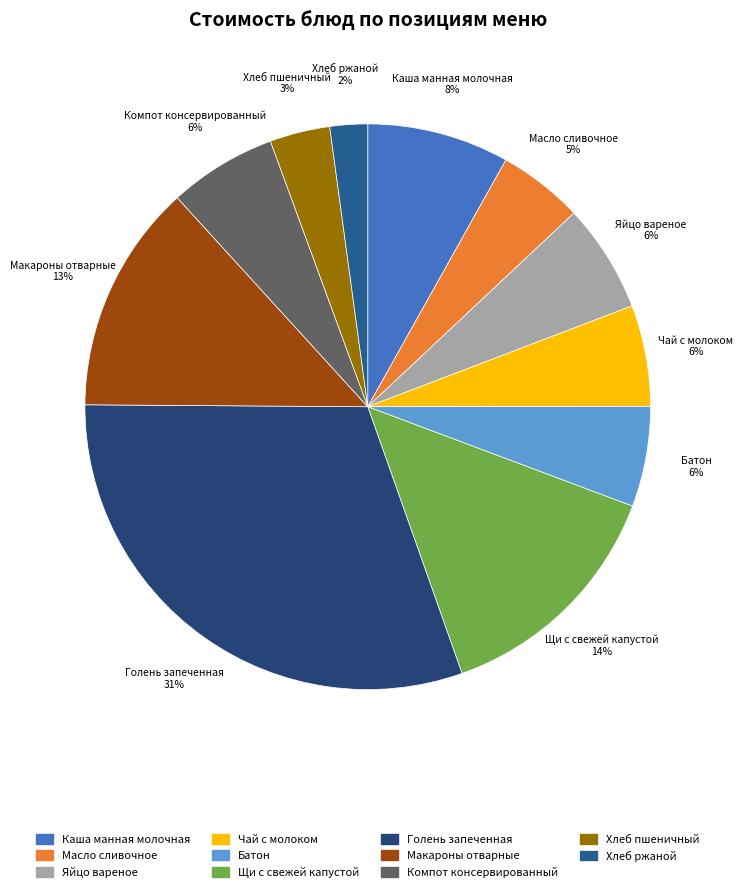

How many slices are in this pie chart?

11